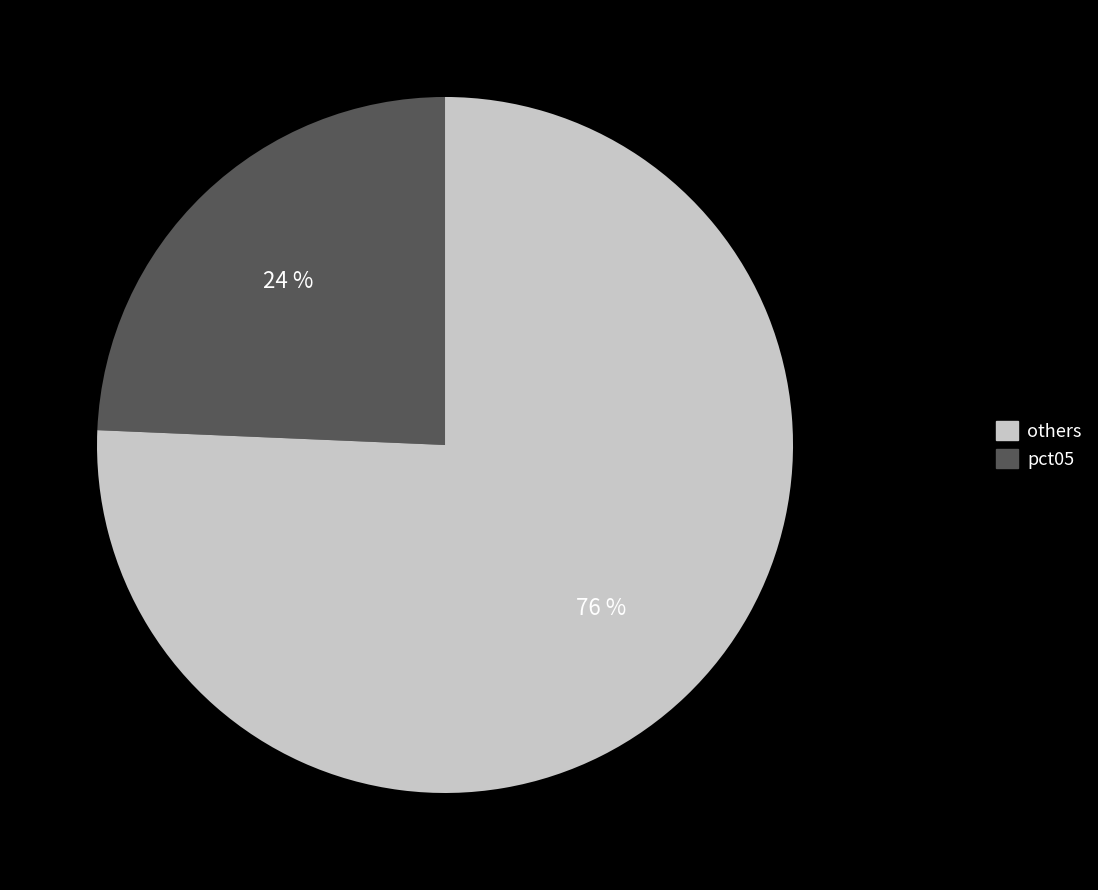

How many slices are in this pie chart?

2